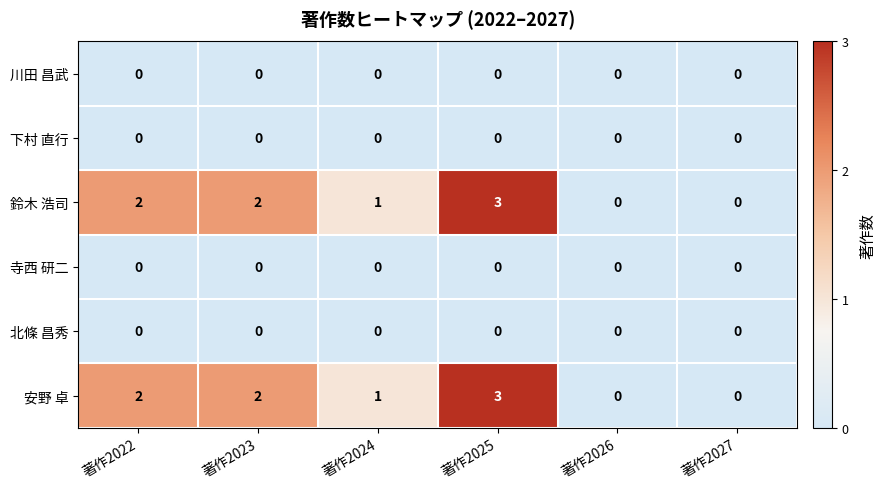

How many 安野 卓 values are between 0 and 2?

5